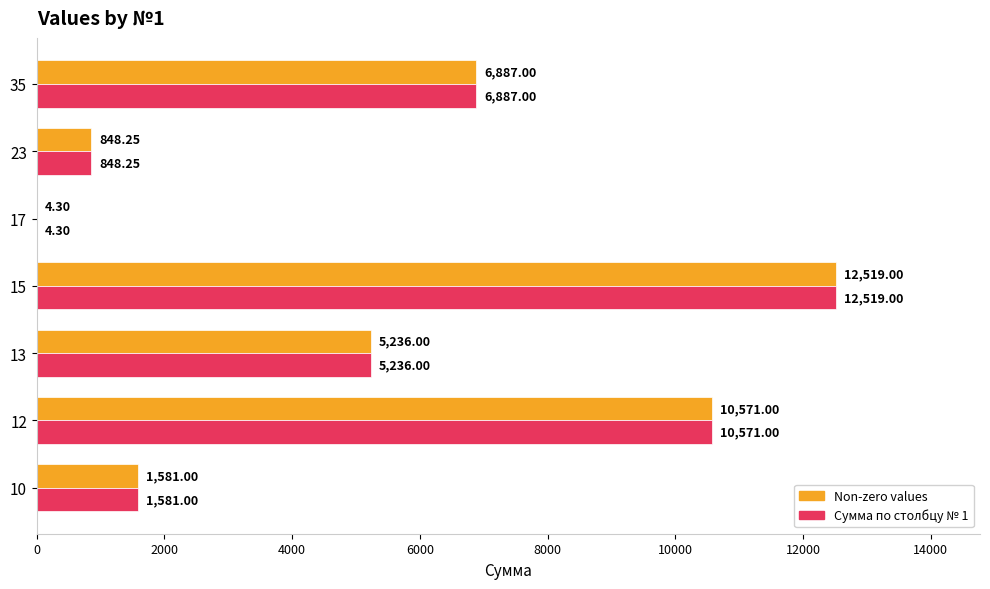

At which label is Сумма по столбцу № 1 closest to 6261?

35